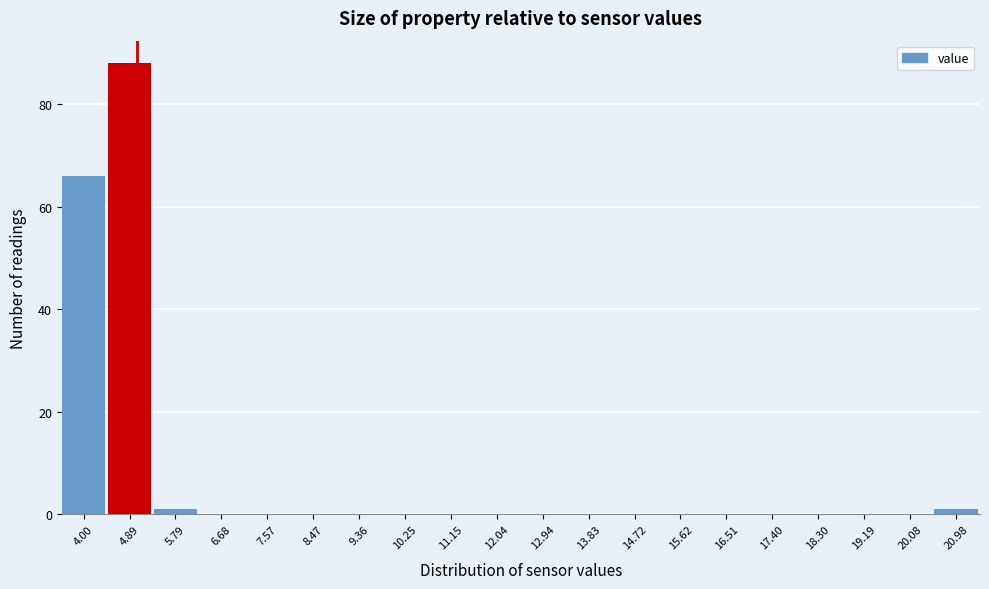

Reading left to right, list all the values displayed in this chart.

4.00=66	4.89=88	5.79=1	6.68=0	7.57=0	8.47=0	9.36=0	10.25=0	11.15=0	12.04=0	12.94=0	13.83=0	14.72=0	15.62=0	16.51=0	17.40=0	18.30=0	19.19=0	20.08=0	20.98=1